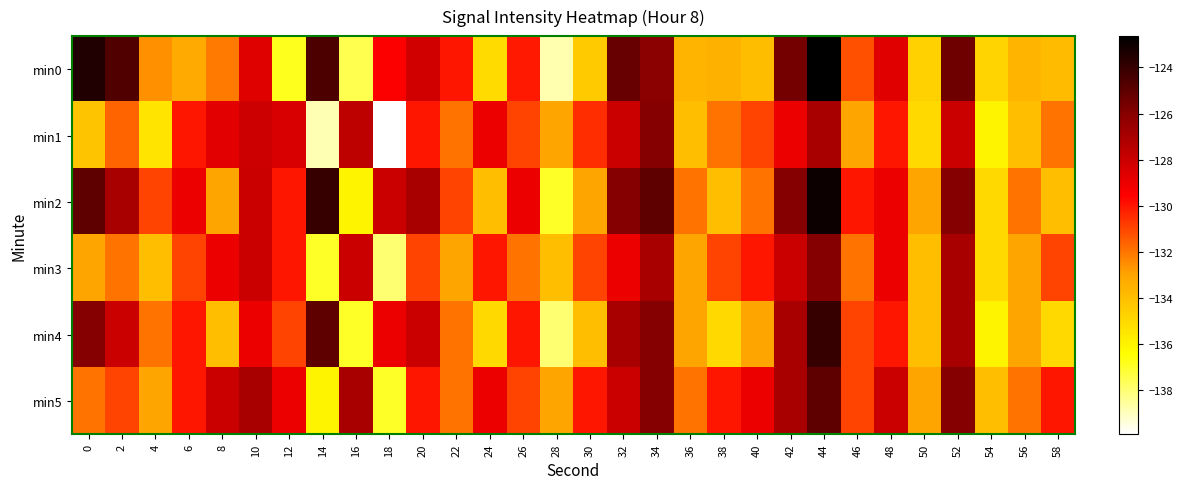

Which series has the largest total across all categories?

min2